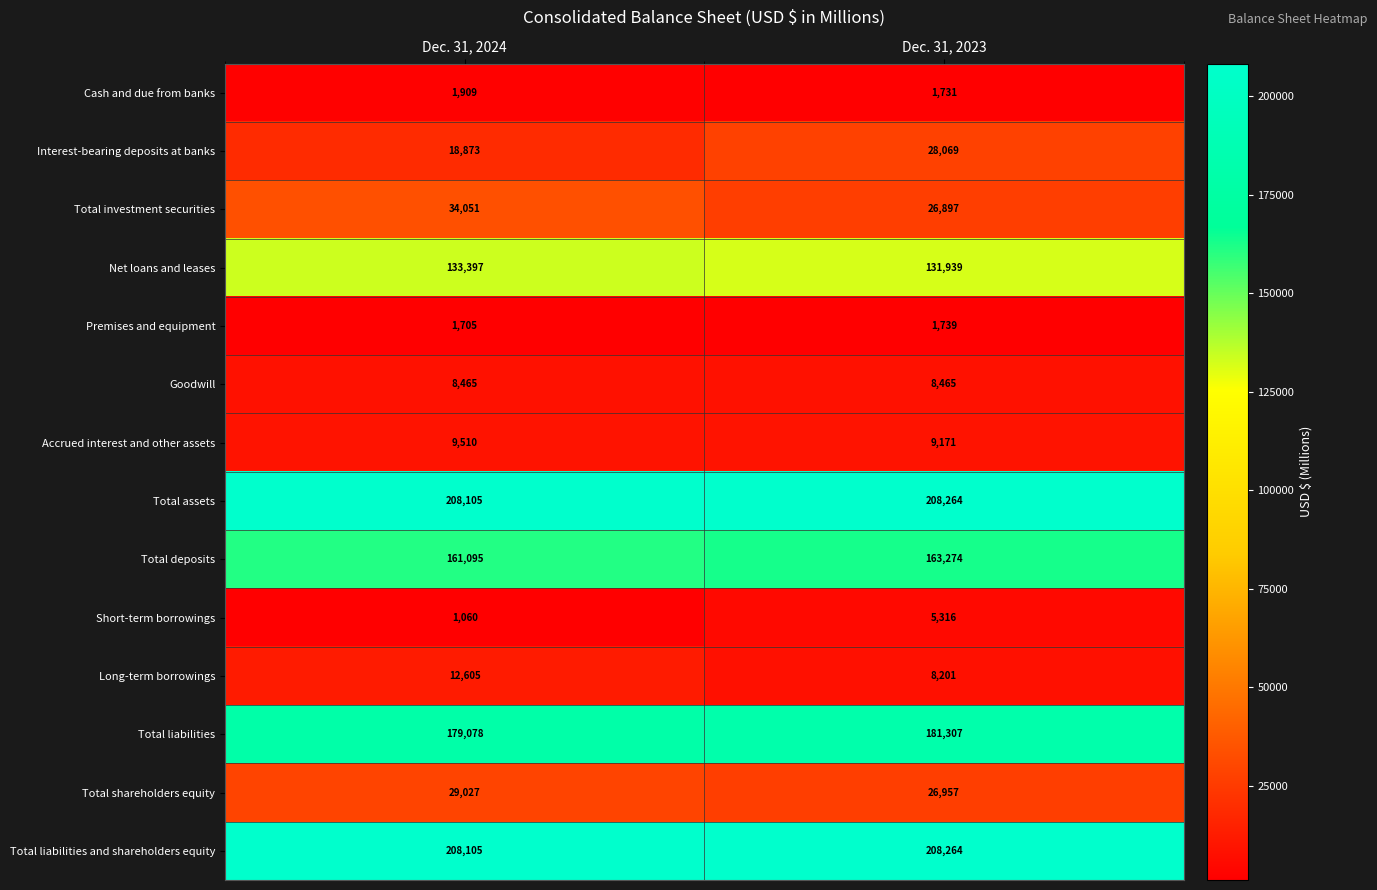

Reading left to right, transcribe all the data shown in this chart.

Cash and due from banks: Dec. 31, 2024=1909	Dec. 31, 2023=1731
Interest-bearing deposits at banks: Dec. 31, 2024=18873	Dec. 31, 2023=28069
Total investment securities: Dec. 31, 2024=34051	Dec. 31, 2023=26897
Net loans and leases: Dec. 31, 2024=133397	Dec. 31, 2023=131939
Premises and equipment: Dec. 31, 2024=1705	Dec. 31, 2023=1739
Goodwill: Dec. 31, 2024=8465	Dec. 31, 2023=8465
Accrued interest and other assets: Dec. 31, 2024=9510	Dec. 31, 2023=9171
Total assets: Dec. 31, 2024=208105	Dec. 31, 2023=208264
Total deposits: Dec. 31, 2024=161095	Dec. 31, 2023=163274
Short-term borrowings: Dec. 31, 2024=1060	Dec. 31, 2023=5316
Long-term borrowings: Dec. 31, 2024=12605	Dec. 31, 2023=8201
Total liabilities: Dec. 31, 2024=179078	Dec. 31, 2023=181307
Total shareholders equity: Dec. 31, 2024=29027	Dec. 31, 2023=26957
Total liabilities and shareholders equity: Dec. 31, 2024=208105	Dec. 31, 2023=208264